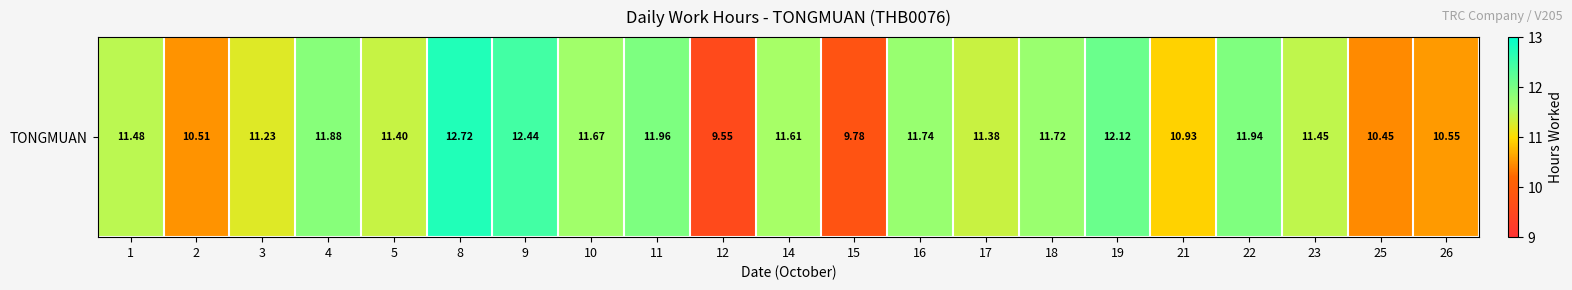

List the labels in order of value, smallest first.

12, 15, 25, 2, 26, 21, 3, 17, 5, 23, 1, 14, 10, 18, 16, 4, 22, 11, 19, 9, 8